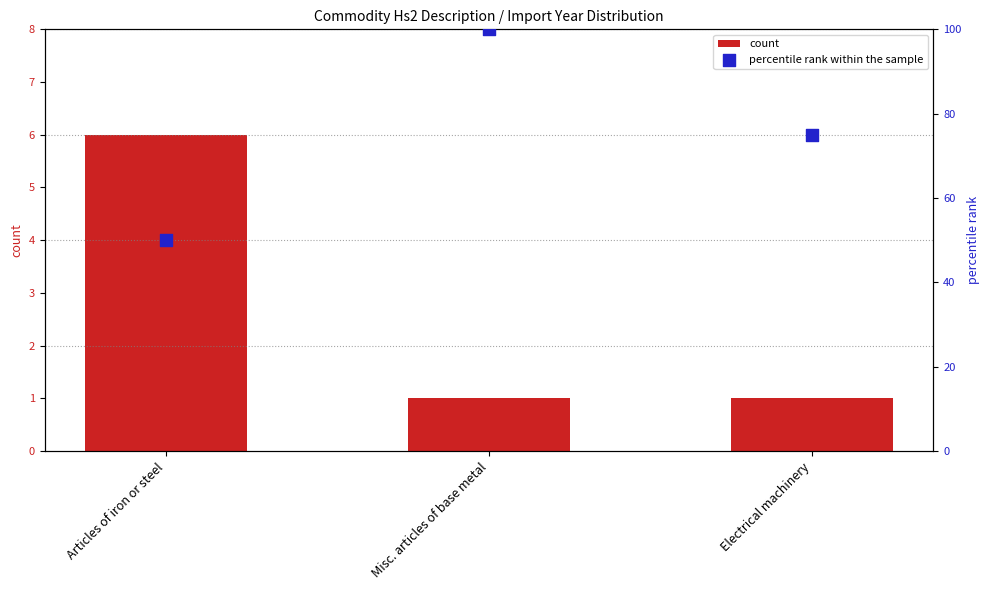

Is the value of count at Electrical machinery greater than the value of percentile rank within the sample at Electrical machinery?

No